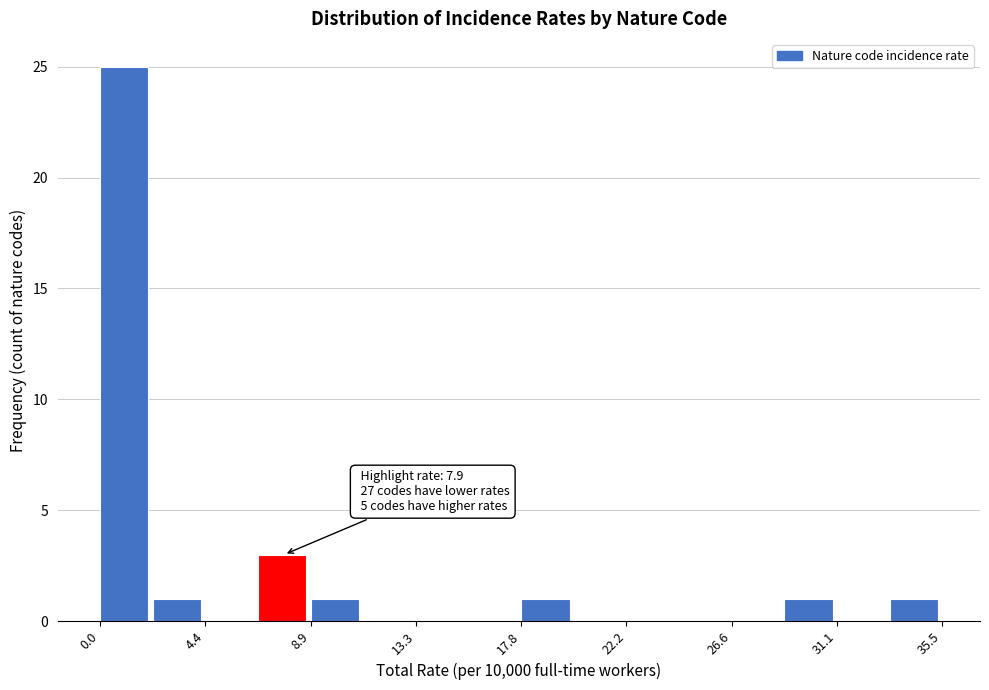

Which range on the x-axis has the tallest bar?

0.0 to 2.0